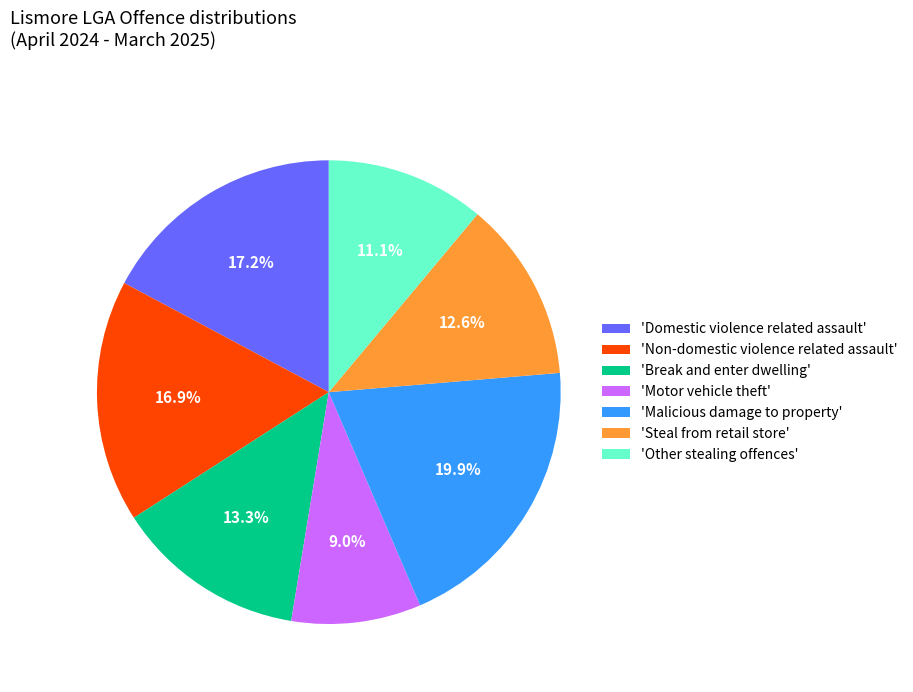

What percentage do 'Steal from retail store' and 'Malicious damage to property' together represent?

32.5%